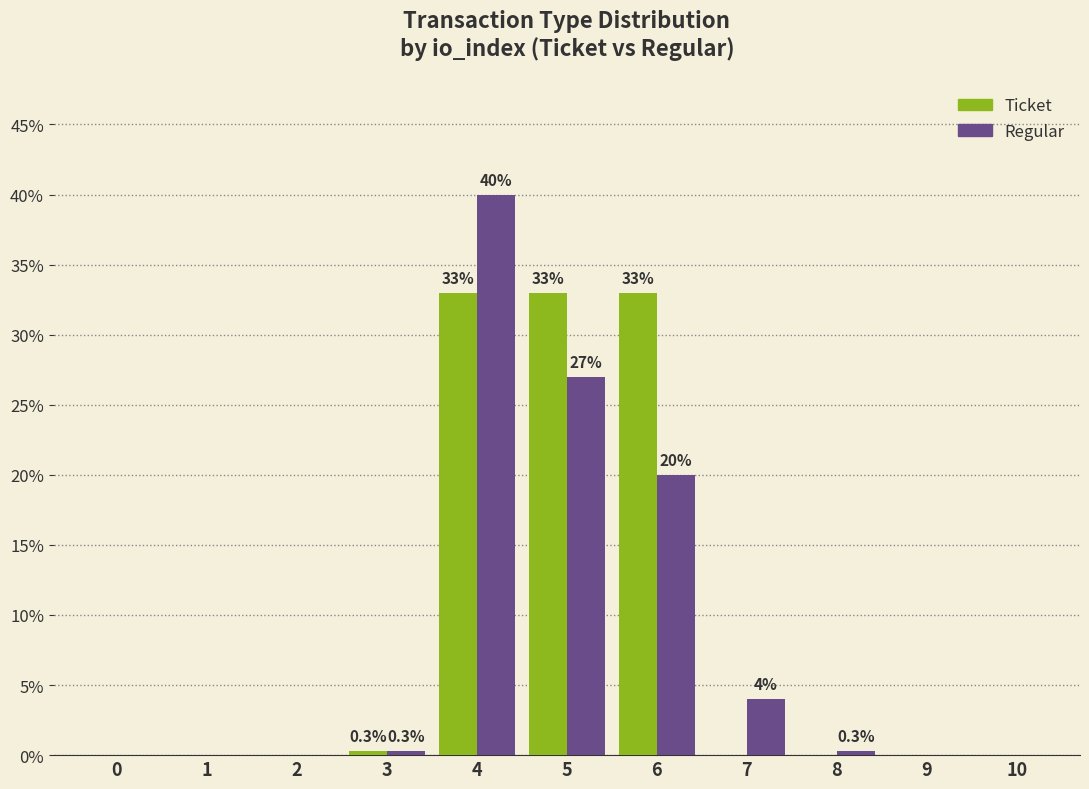

Are the bars grouped side by side (vs. stacked)?

Yes